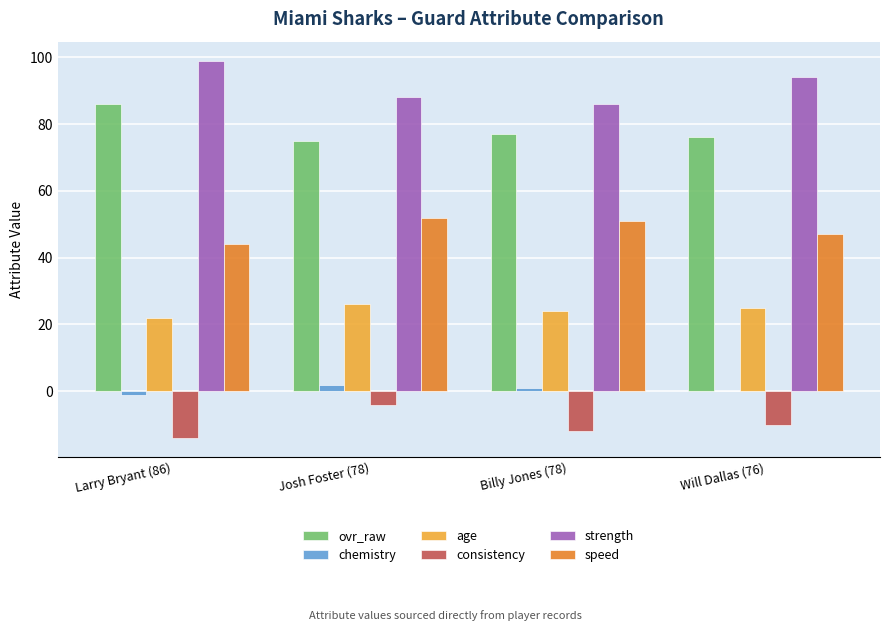

Which series has the widest spread of values?

strength